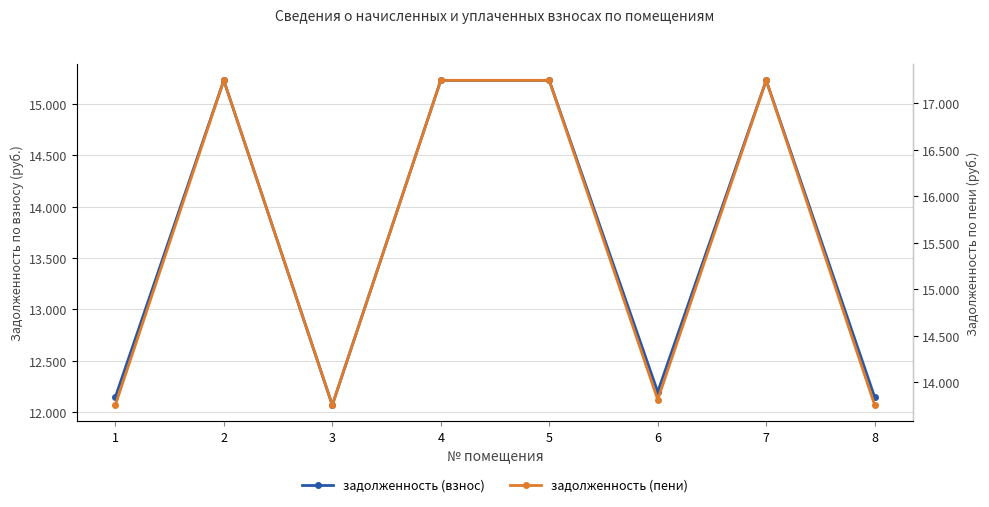

What is the value of the задолженность (пени) point at the 5th from the left?

17245.6